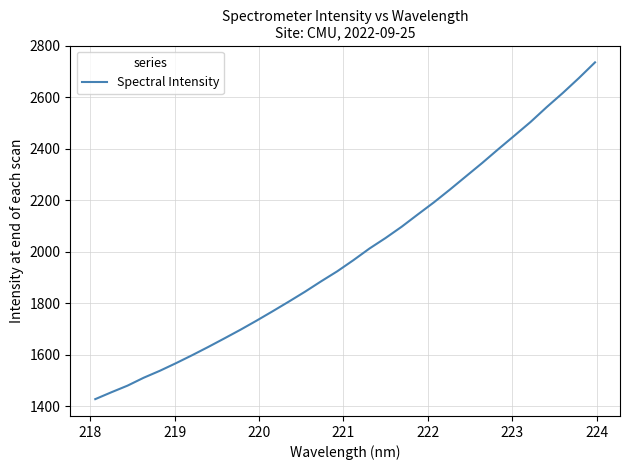

What is the difference between the second highest and second lowest values?

1220.0